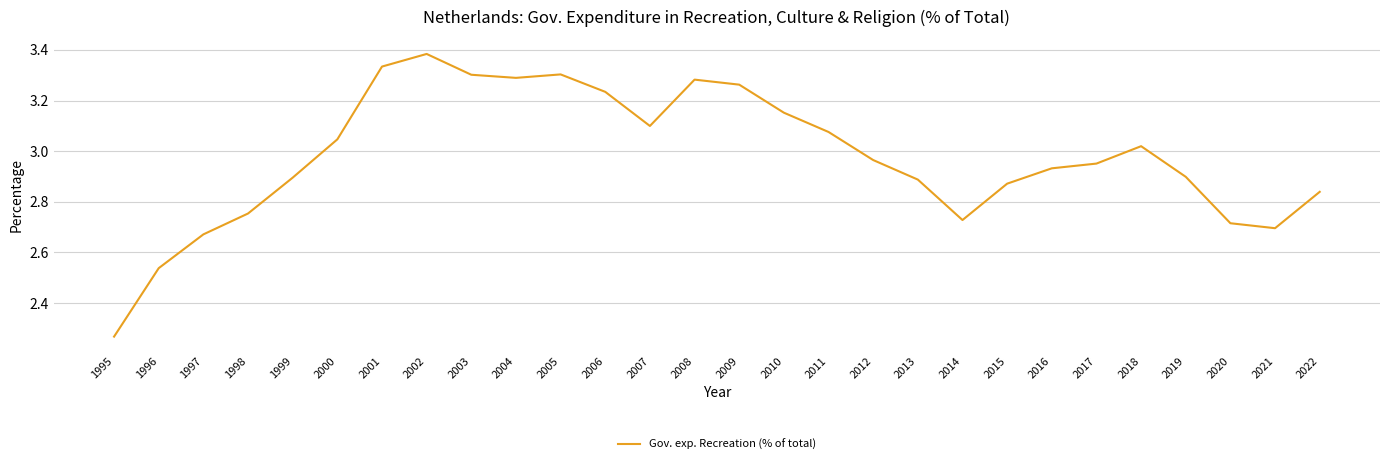

How many lines are shown in the chart?

1